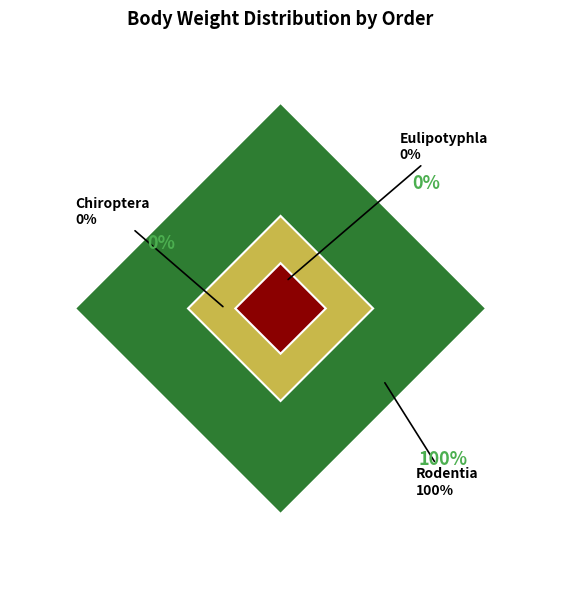

Is there a majority slice in this chart?

Yes